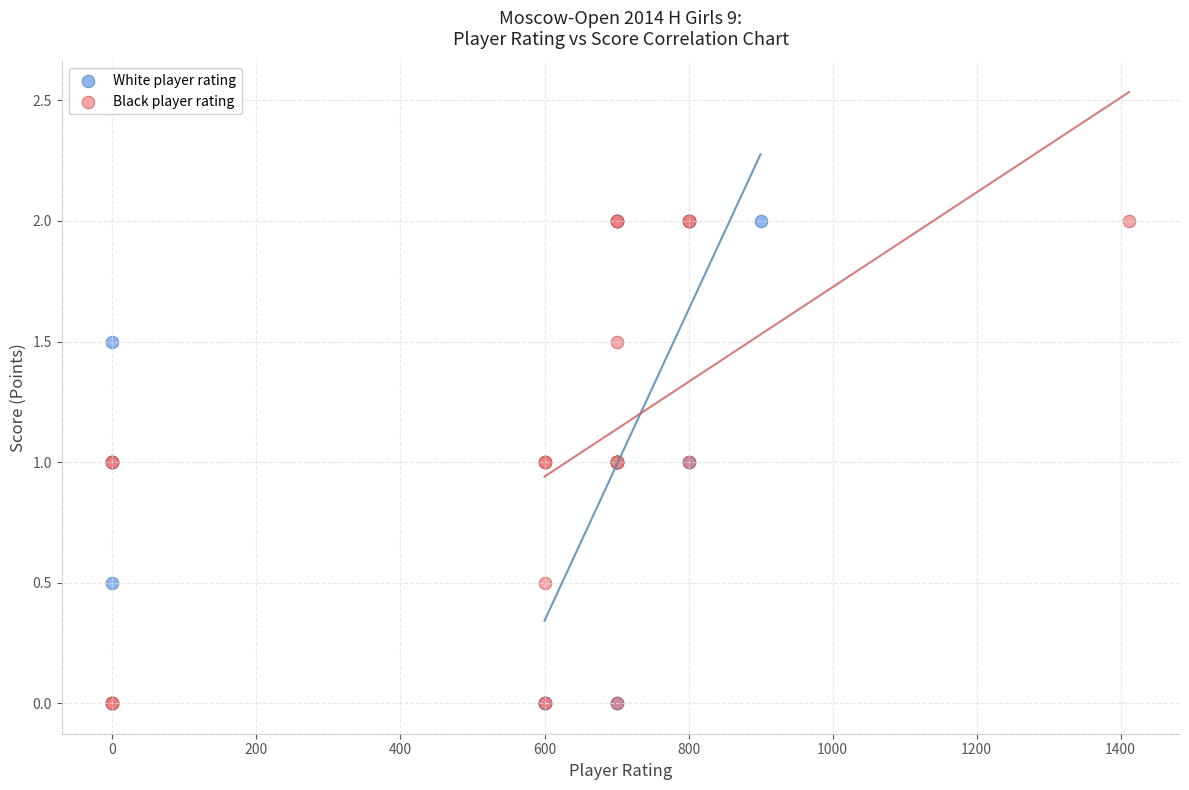

What are all the series names shown in the legend?

White player rating, Black player rating